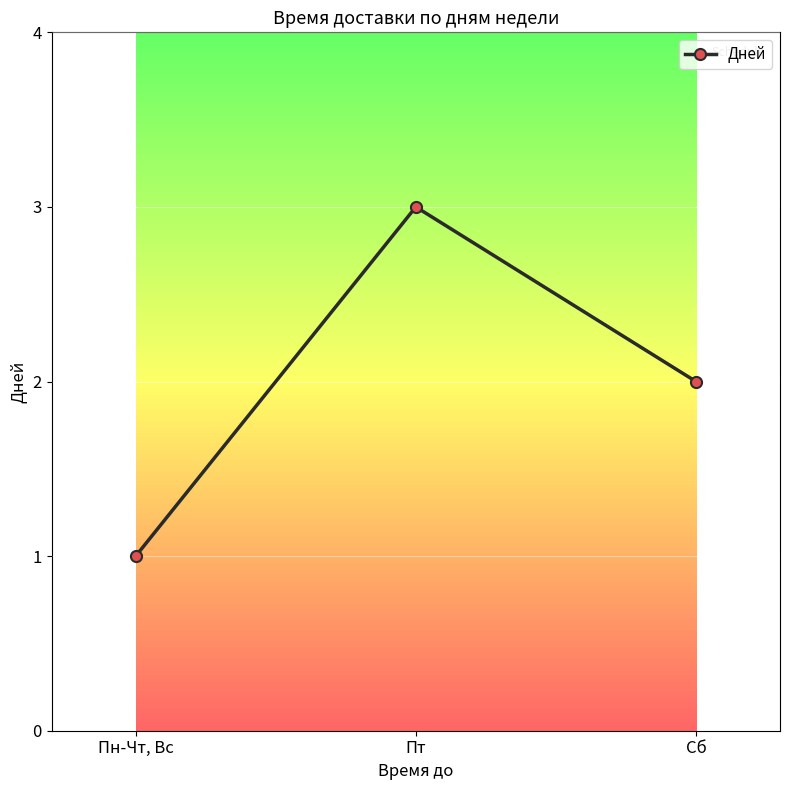

What is the ratio of the value at Сб to the value at Пт?

0.7